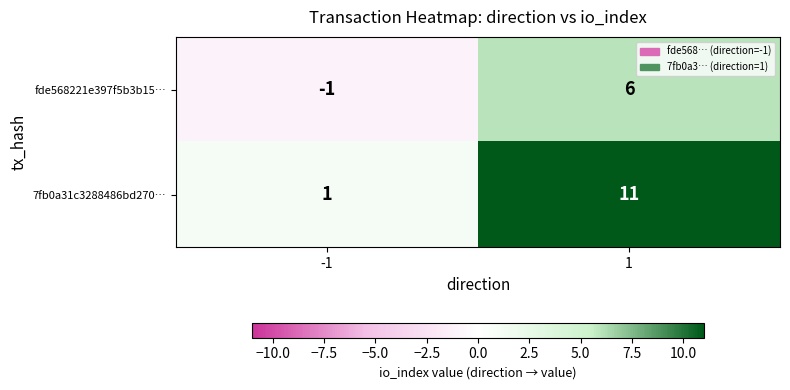

True or false: 7fb0a31c3288486bd270… has a value of 11 at 1.

True